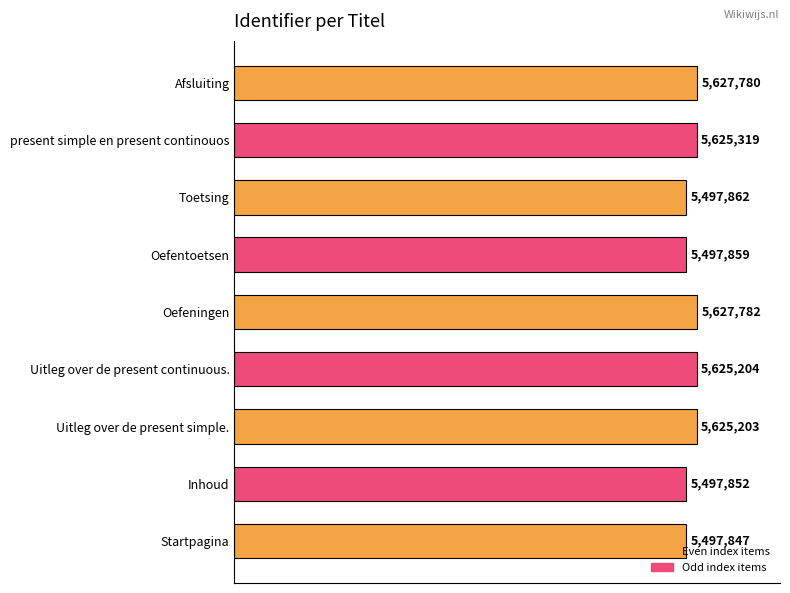

Where is the data nearest to the value 5562814?

Uitleg over de present simple.